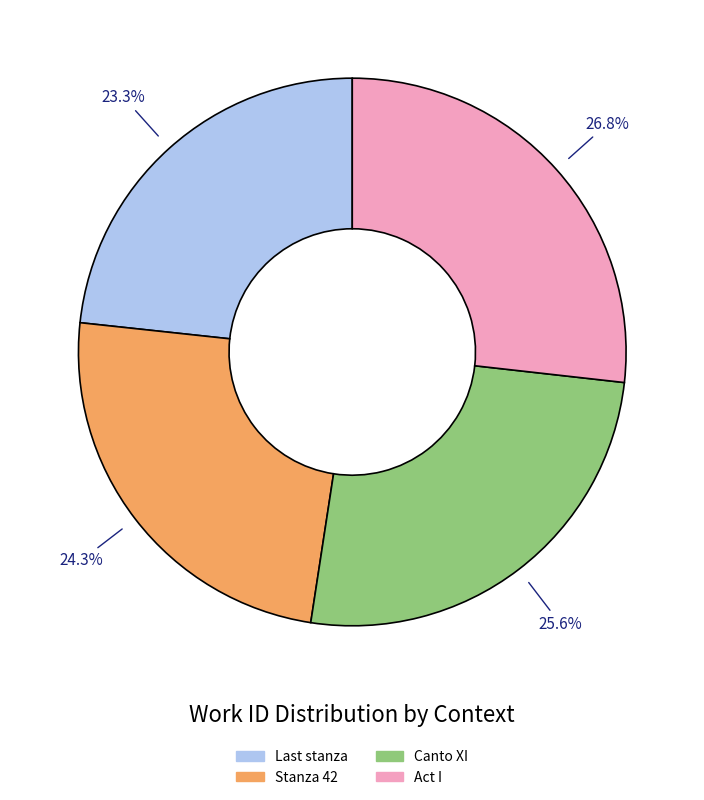

What is the ratio of the value at Stanza 42 to the value at Act I?

0.9